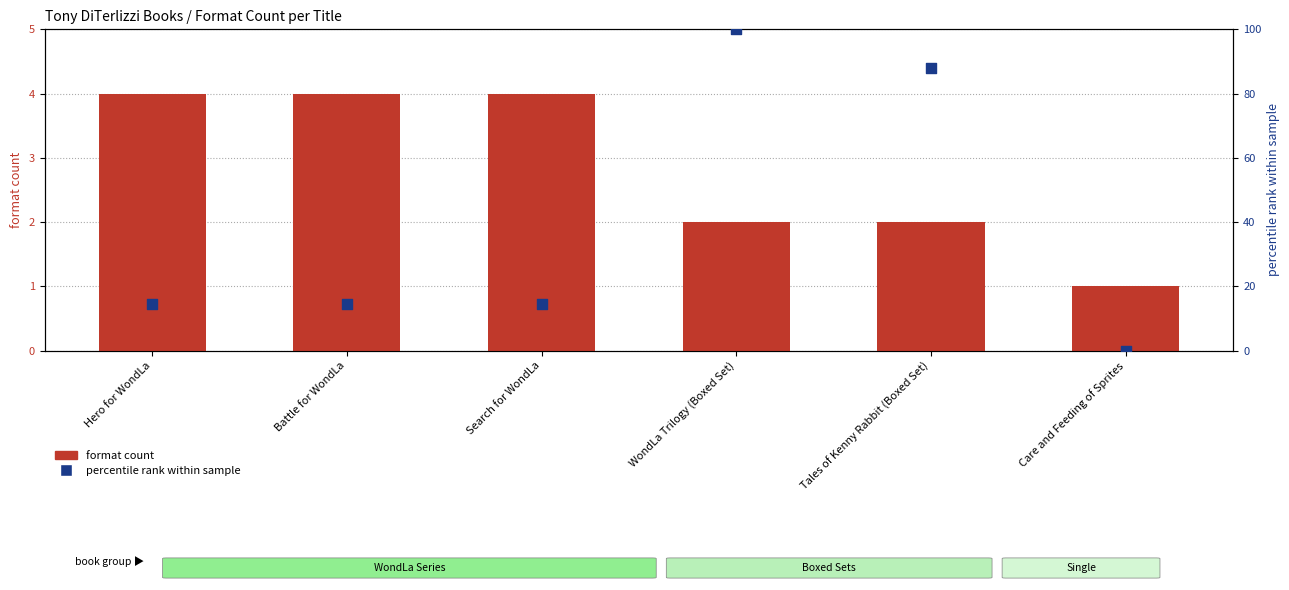

What are all the series names shown in the legend?

format count, percentile rank within sample